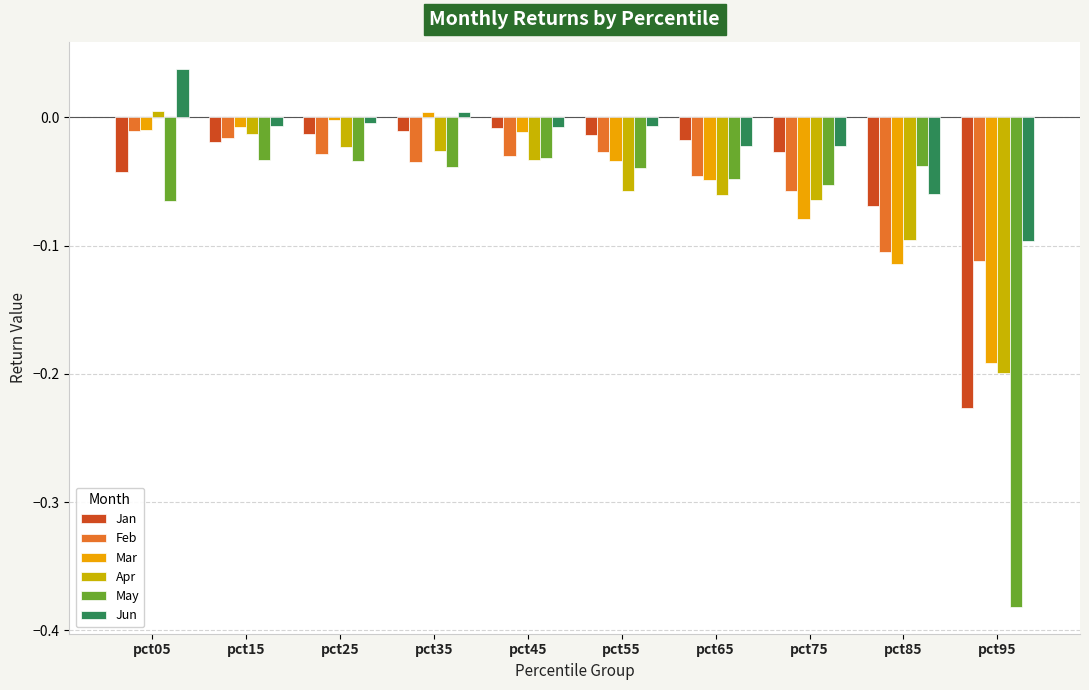

What is the spread (max minus min) of values at pct95?

0.3